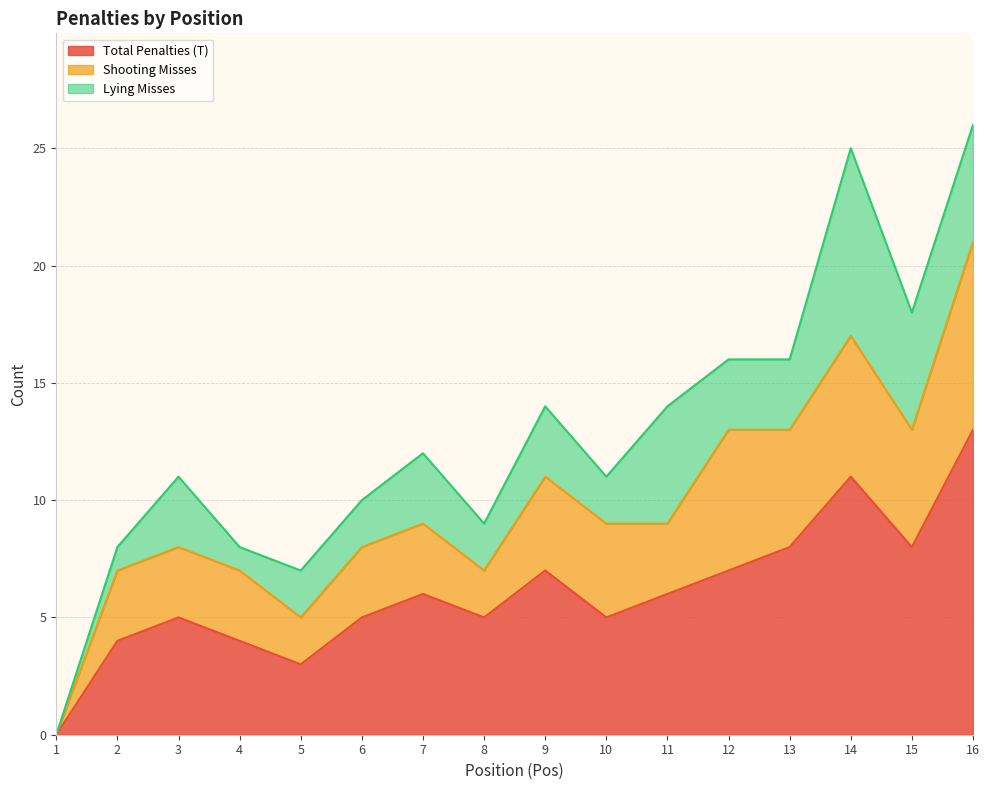

The value of Total Penalties (T) at 1 is -4. True or false?

False